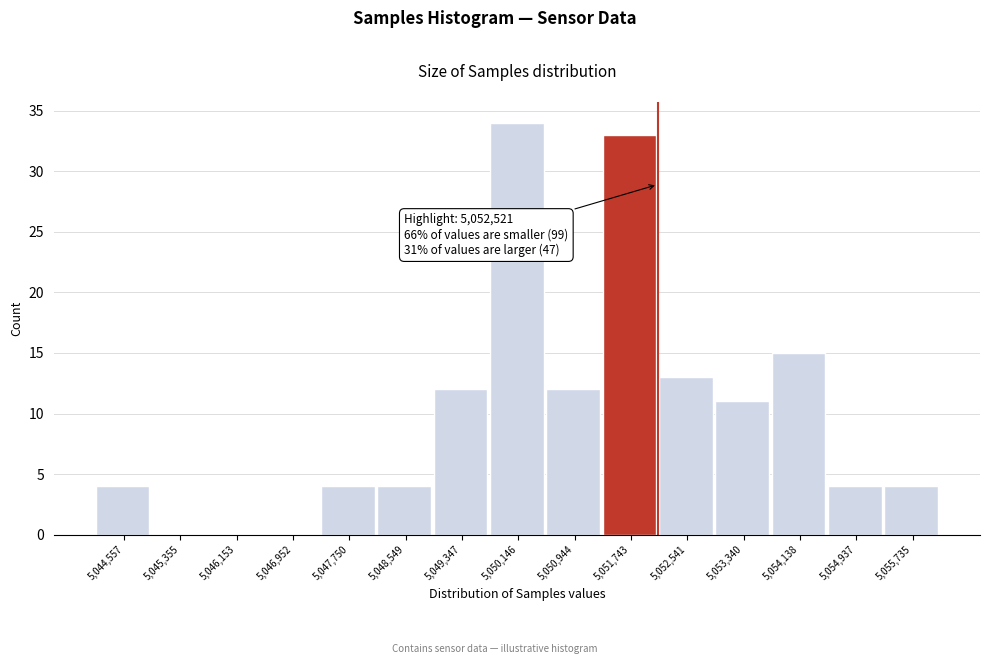

Reading right to left, transcribe all the data shown in this chart.

5,055,735=4	5,054,937=4	5,054,138=15	5,053,340=11	5,052,541=13	5,051,743=33	5,050,944=12	5,050,146=34	5,049,347=12	5,048,549=4	5,047,750=4	5,046,952=0	5,046,153=0	5,045,355=0	5,044,557=4